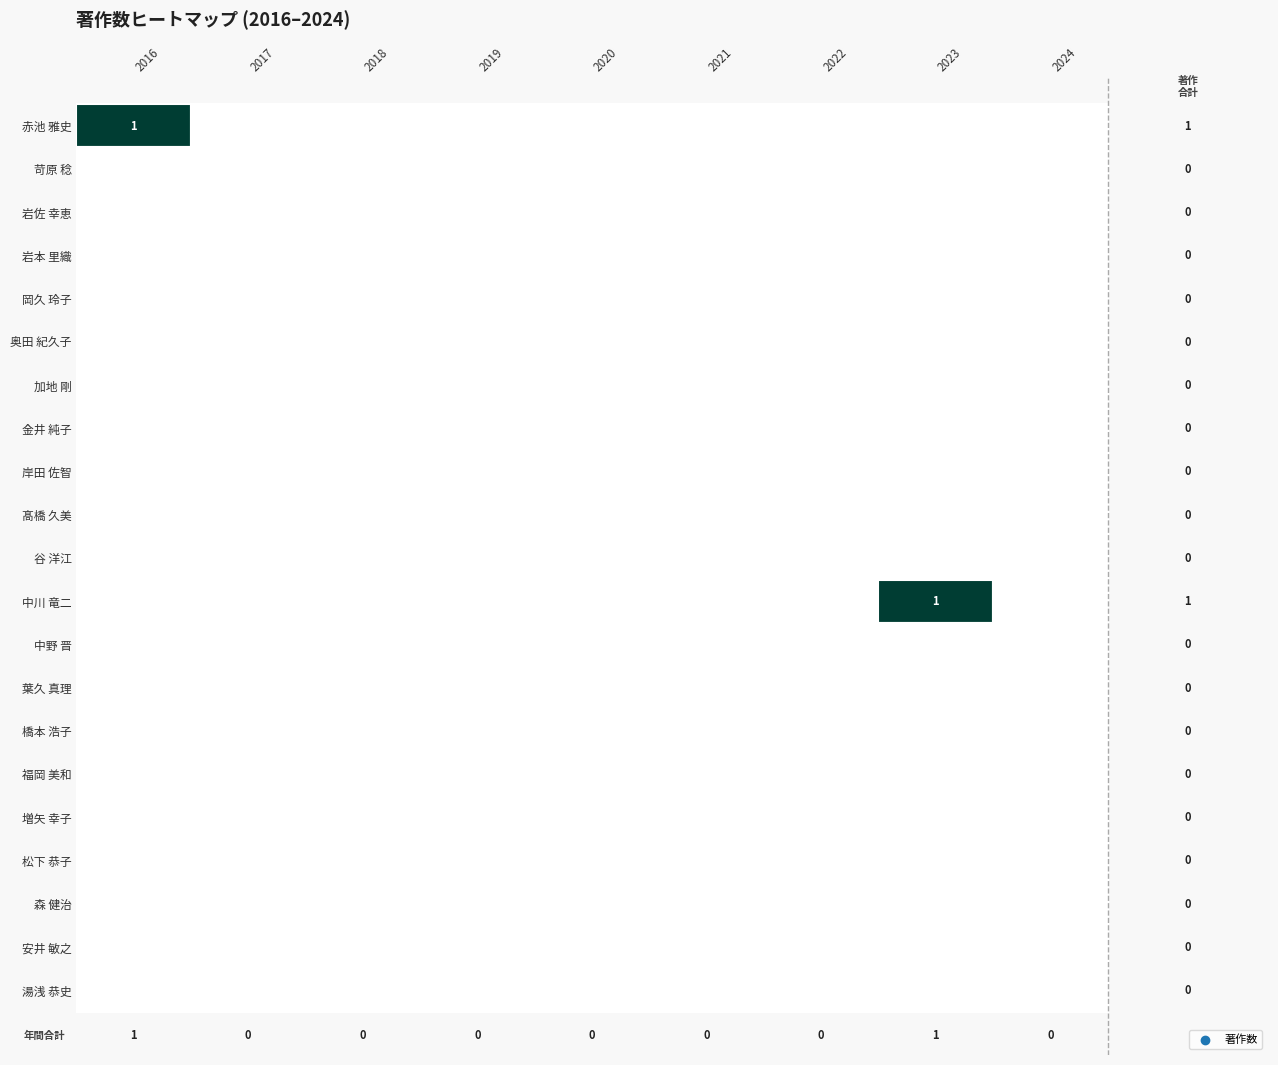

Rank the series by their maximum value, from lowest to highest.

苛原 稔, 岩佐 幸恵, 岩本 里織, 岡久 玲子, 奥田 紀久子, 加地 剛, 金井 純子, 岸田 佐智, 髙橋 久美, 谷 洋江, 中野 晋, 葉久 真理, 橋本 浩子, 福岡 美和, 増矢 幸子, 松下 恭子, 森 健治, 安井 敏之, 湯浅 恭史, 赤池 雅史, 中川 竜二